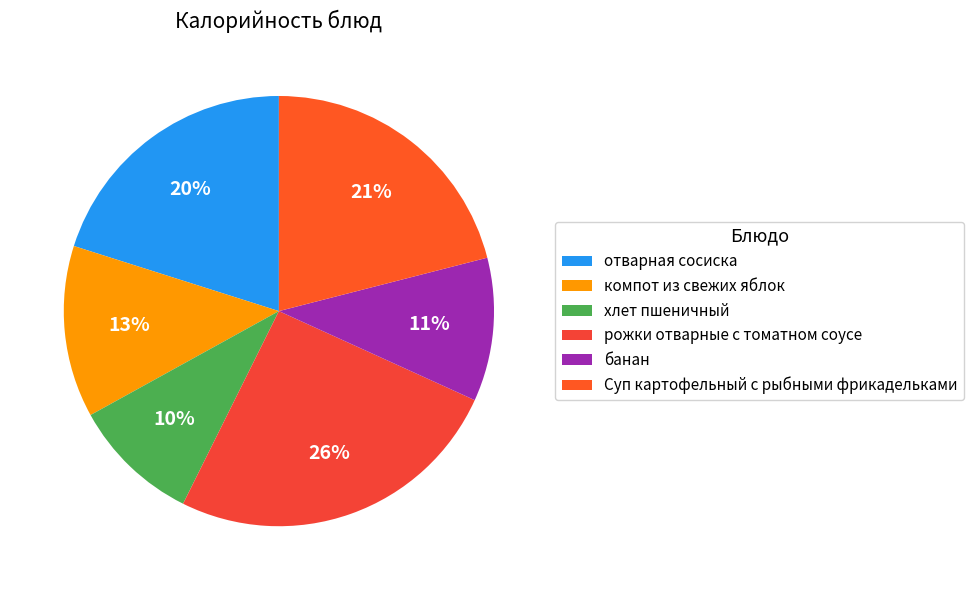

Count the number of slices in the pie.

6